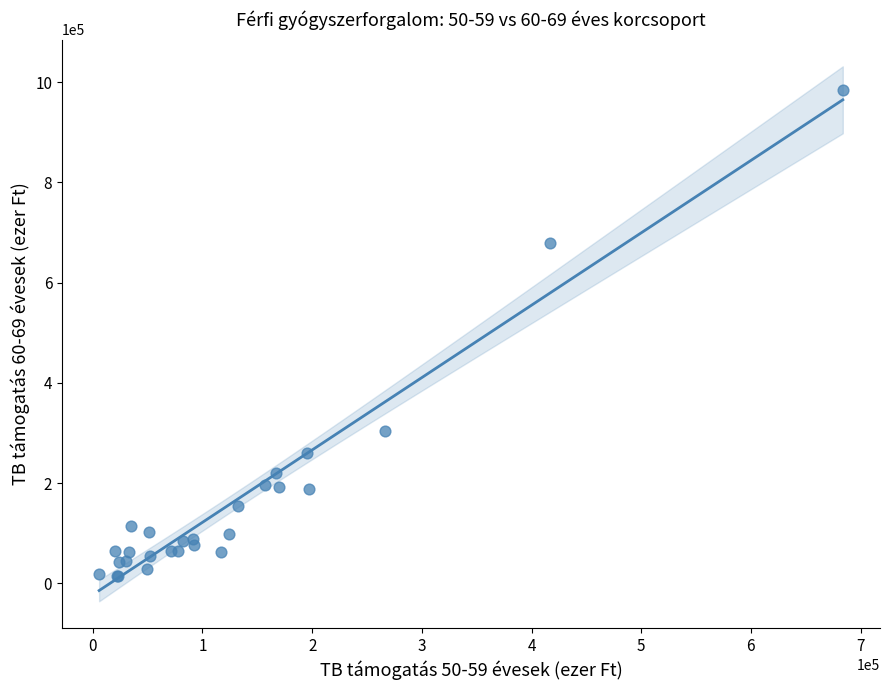

What Y value in the scatter plot is closest to 499332?

679969.9